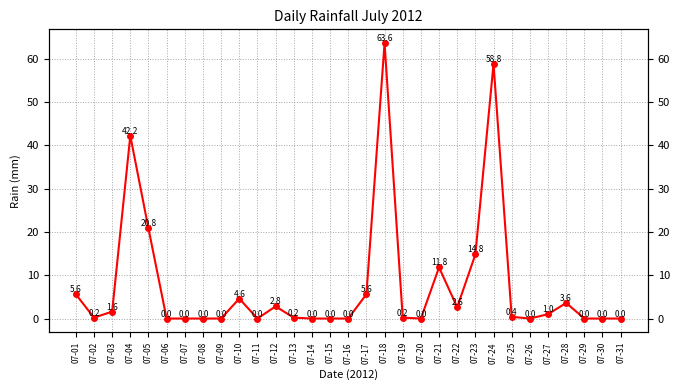

Does the chart display data point markers on the line(s)?

Yes